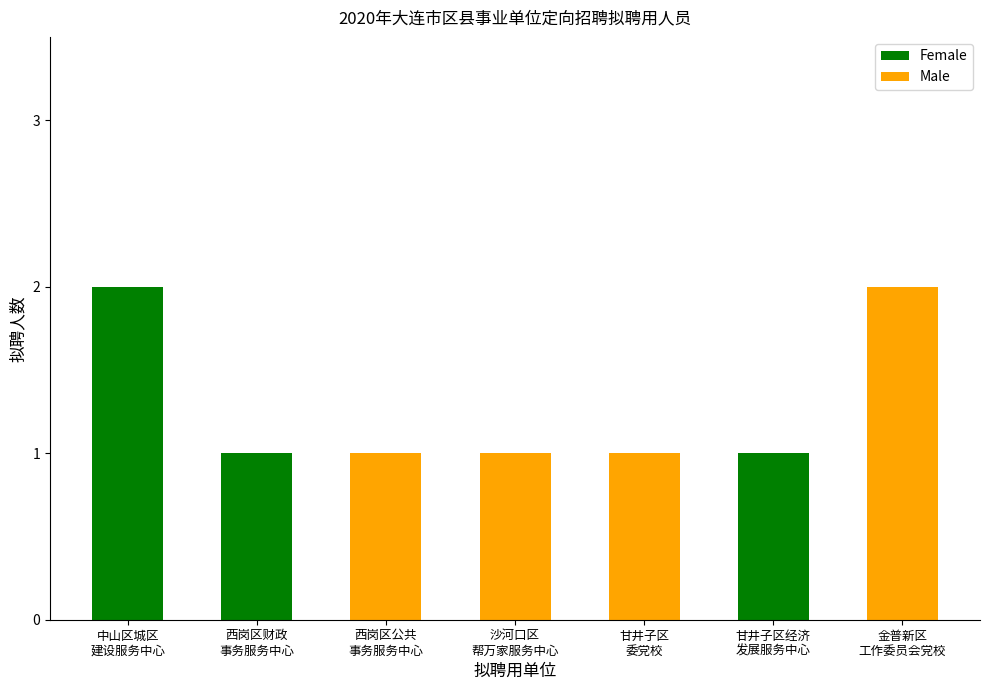

What is the sum of all Female values?

4